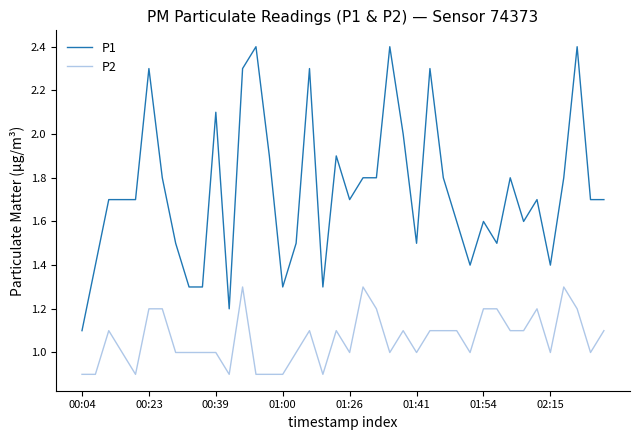

Which series has the widest spread of values?

P1